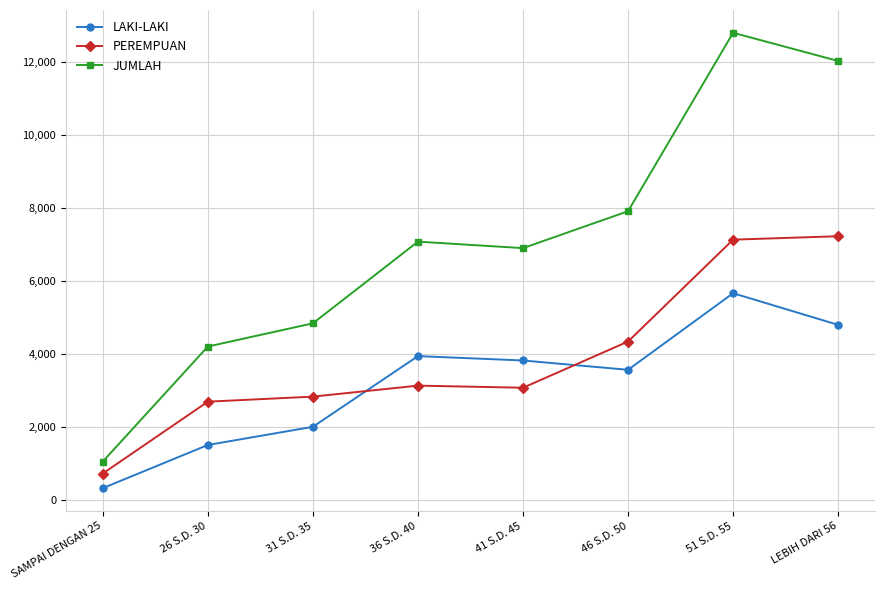

What is the sum of all LAKI-LAKI values?

25628